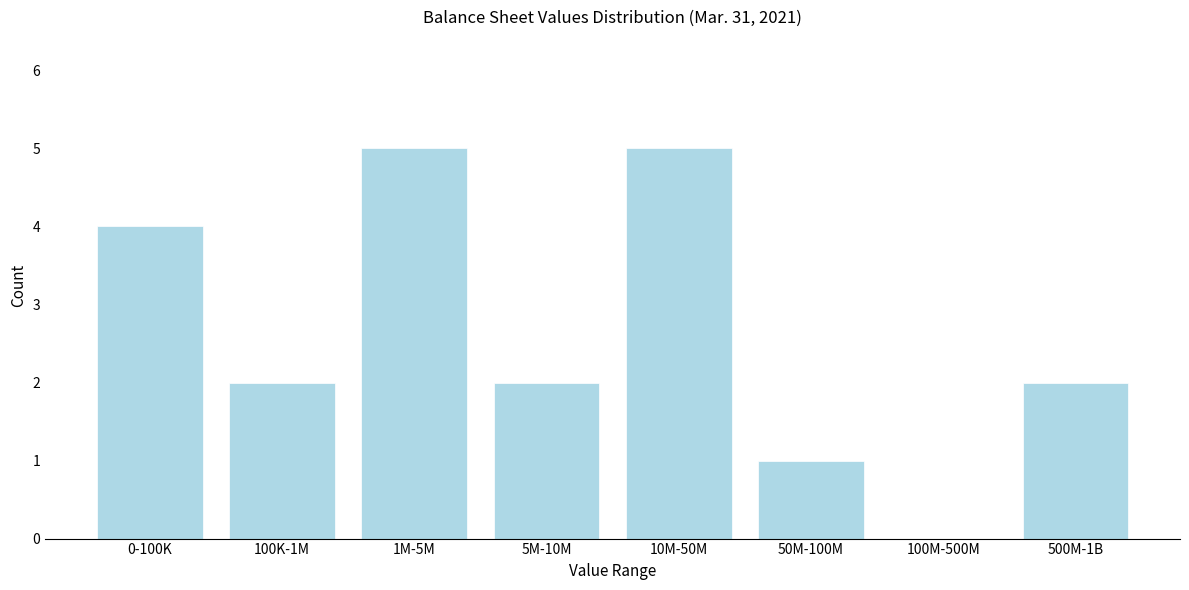

Reading left to right, extract all data points from this chart.

0-100K=4	100K-1M=2	1M-5M=5	5M-10M=2	10M-50M=5	50M-100M=1	100M-500M=0	500M-1B=2